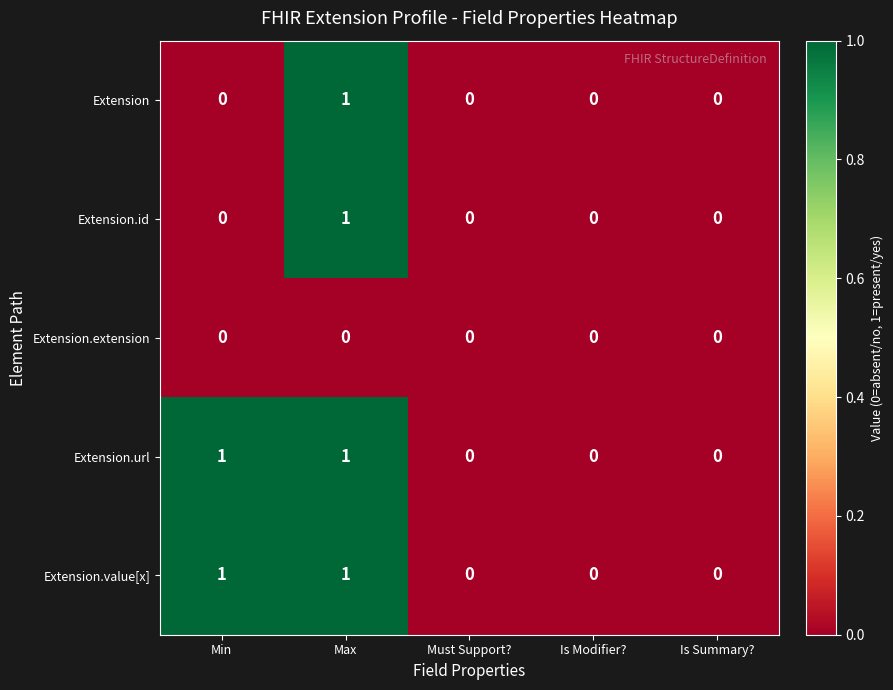

Is it true that Extension.url equals 0 at Is Modifier??

True